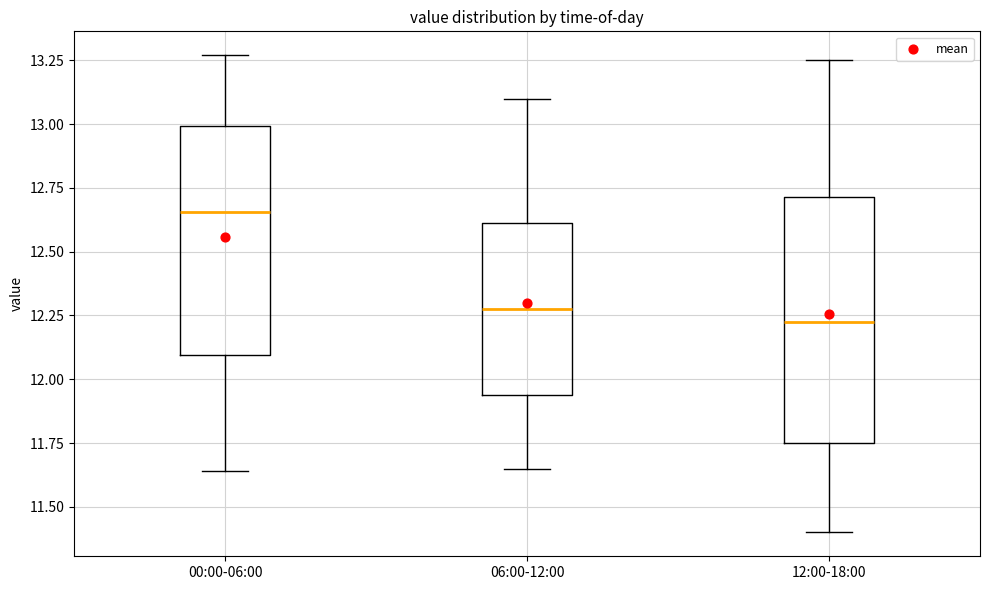

Reading left to right, read every box against the y-axis: the position of its median line, the range the box covers, and the ends of its whiskers. The values are not printed on the chart, so give them approximately, as read against the axis.

00:00-06:00: median 12.65, box 12.10 to 13.00, whiskers 11.65 to 13.25
06:00-12:00: median 12.30, box 11.95 to 12.60, whiskers 11.65 to 13.10
12:00-18:00: median 12.25, box 11.75 to 12.70, whiskers 11.40 to 13.25